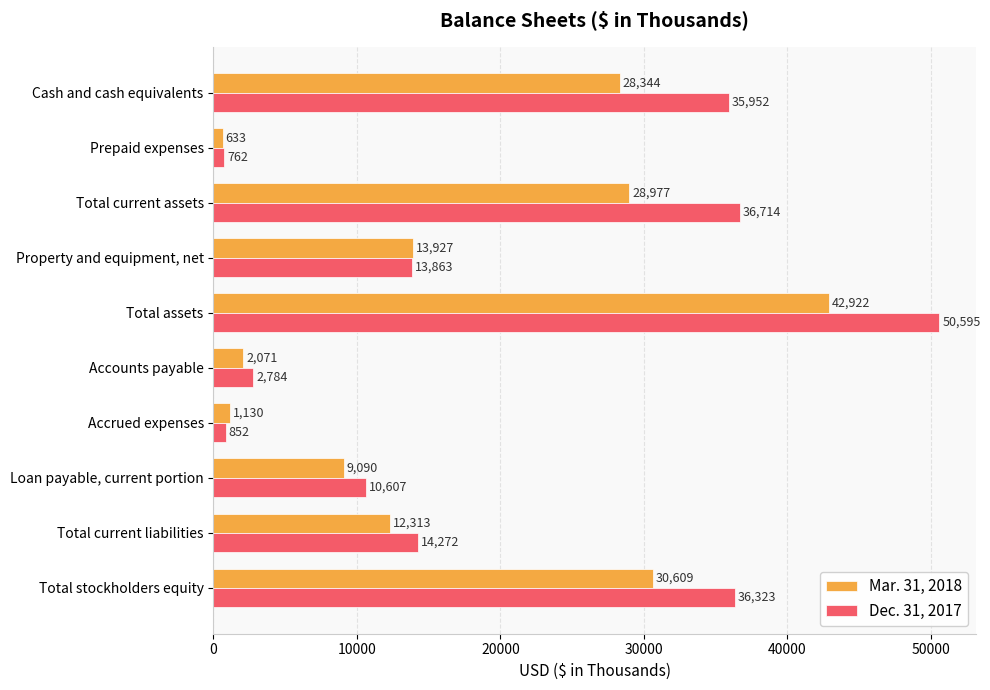

Which series has the largest total across all categories?

Dec. 31, 2017